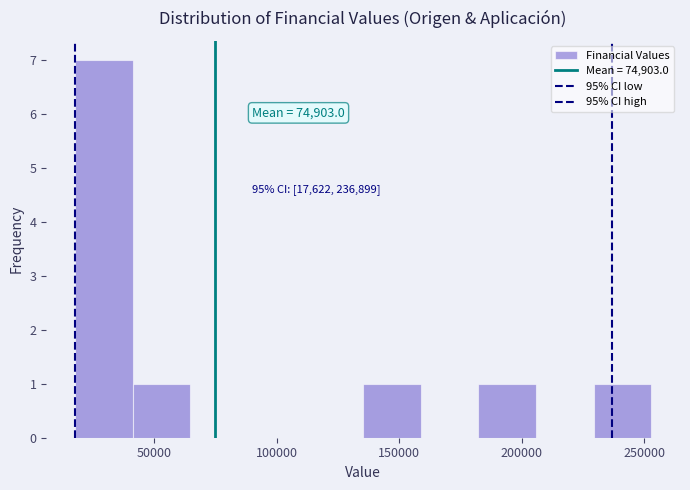

Over which range of the x-axis is the bar tallest?

20000 to 40000